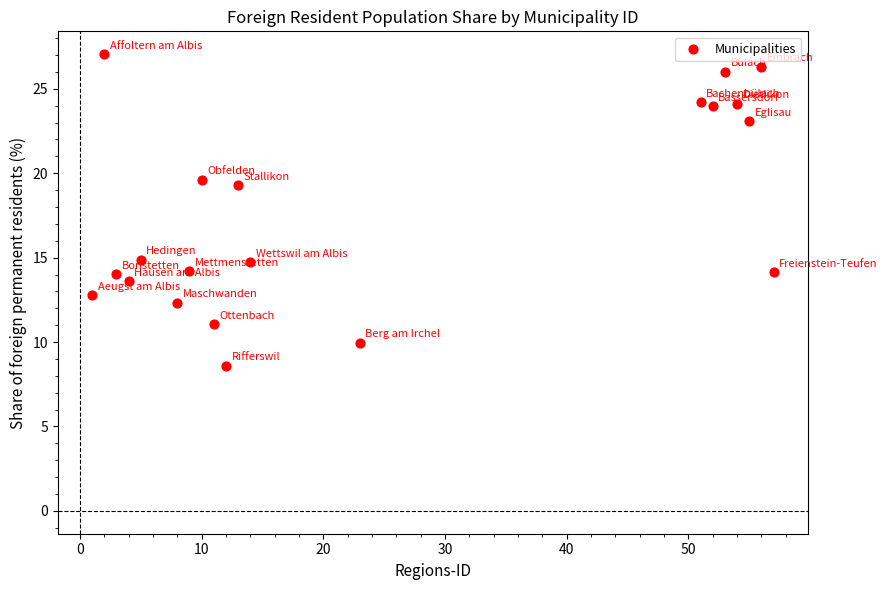

What is the range of X values (max minus min)?

56.0